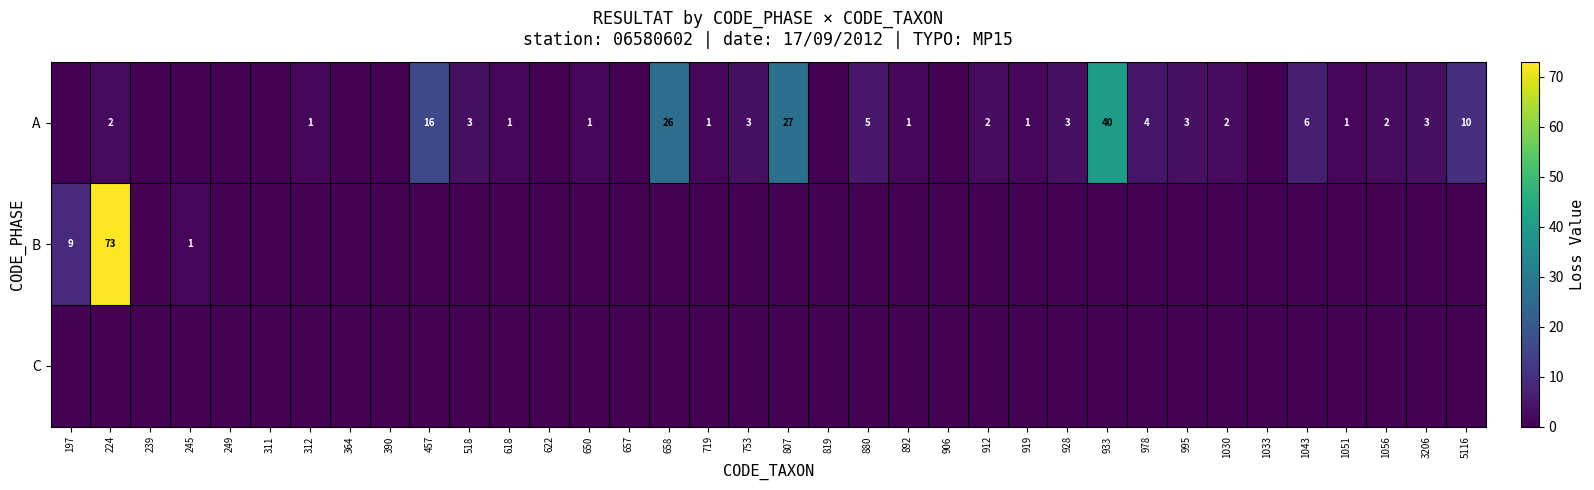

What is the total value across all series at 978?

4